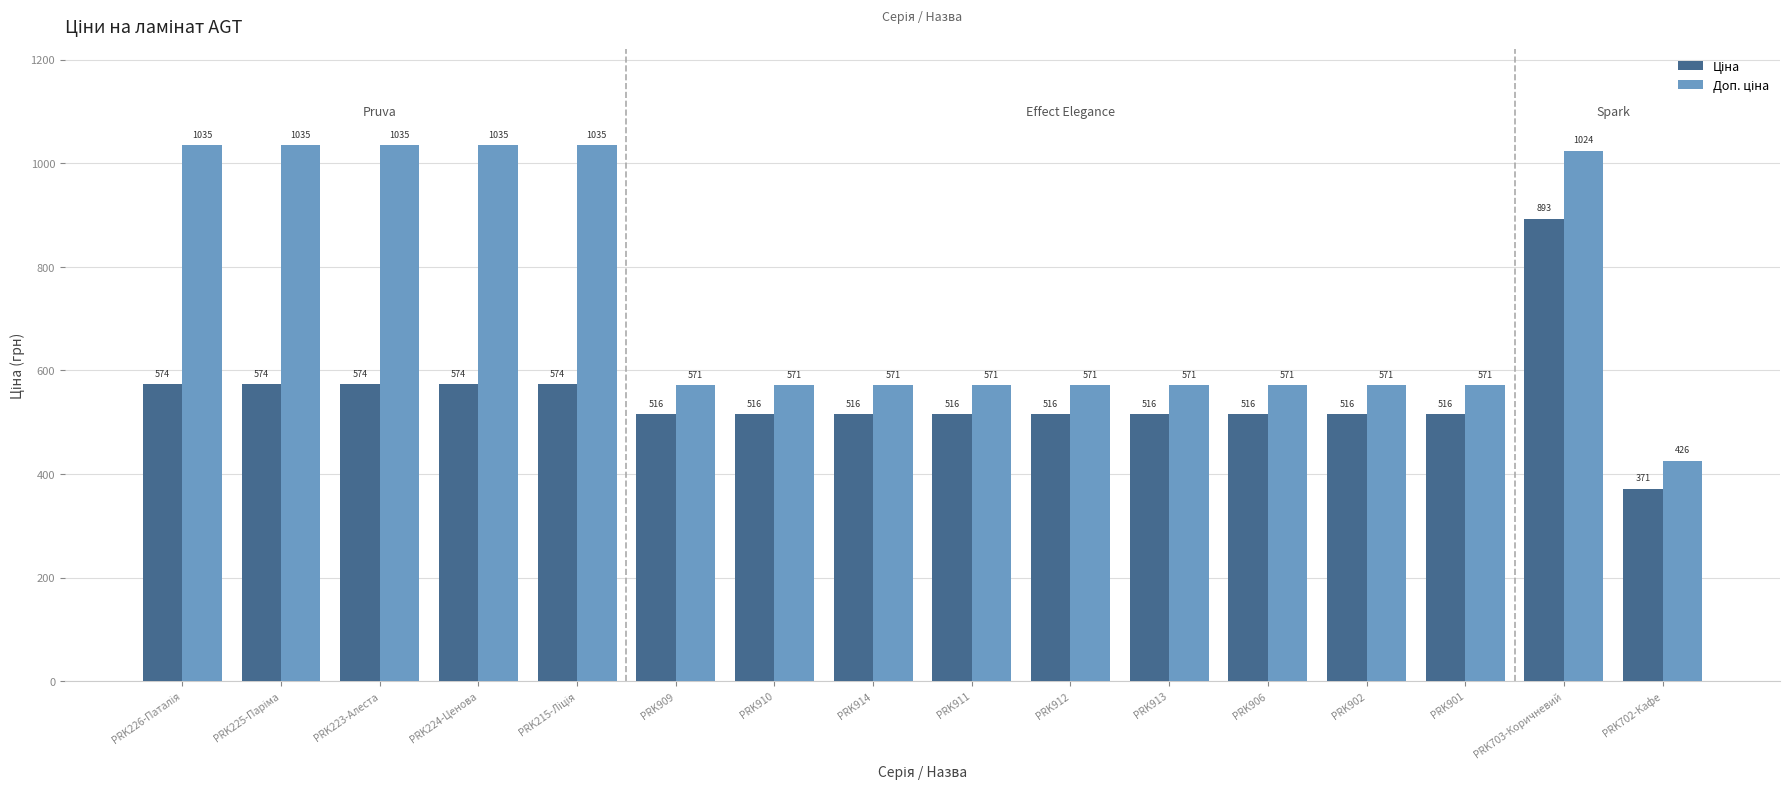

What is the label of the 5th bar from the right?

PRK906